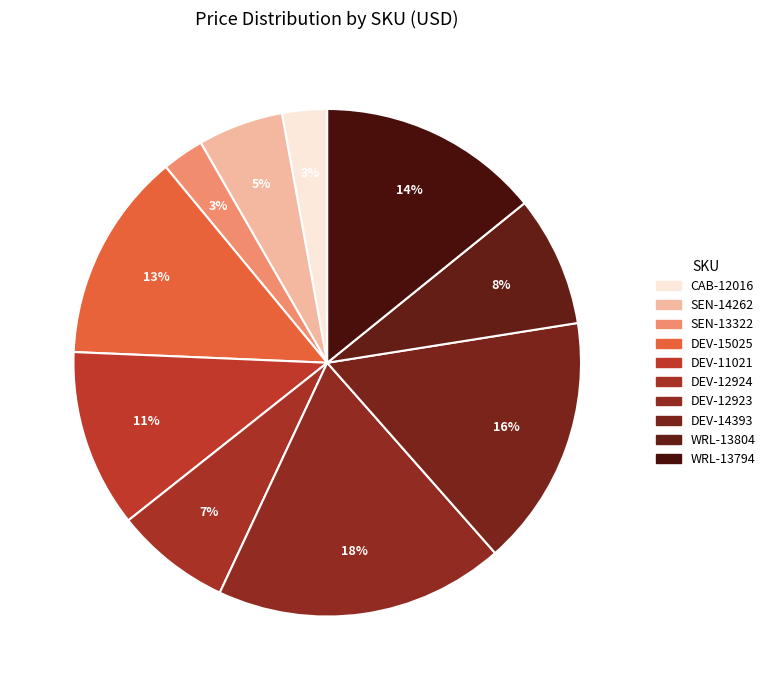

Does DEV-12923 represent more than half of the total?

No